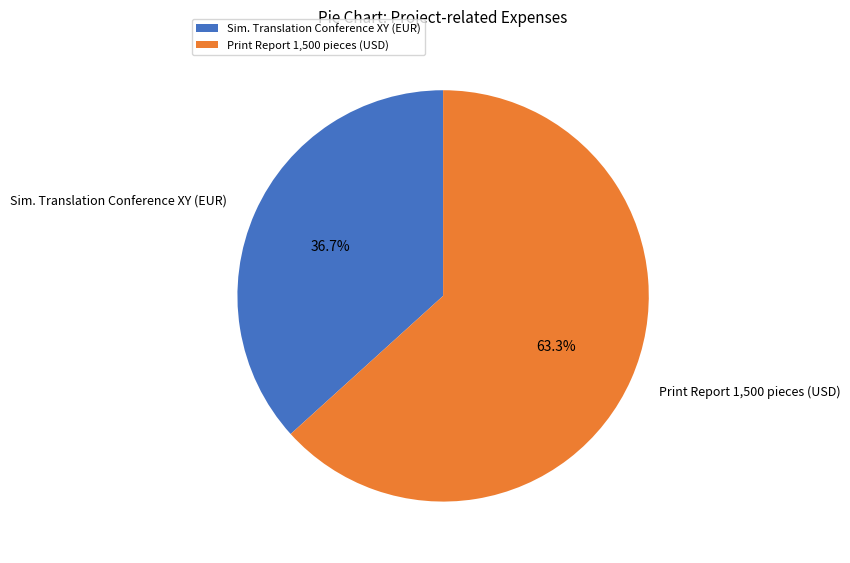

Is it true that Print Report 1,500 pieces (USD) is 63% of the pie?

True